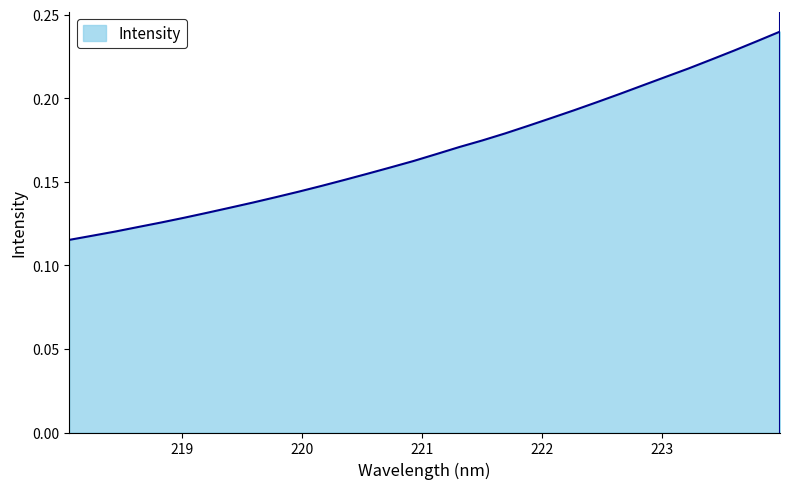

Count the number of data series in this chart.

1